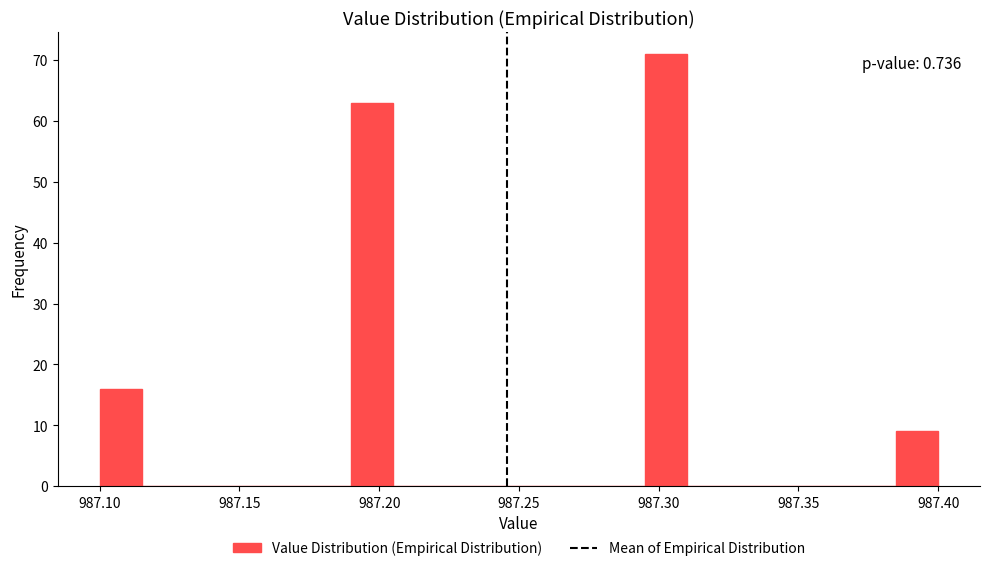

Read against the x-axis, roughly where is the centre of the tallest bar?

987.305